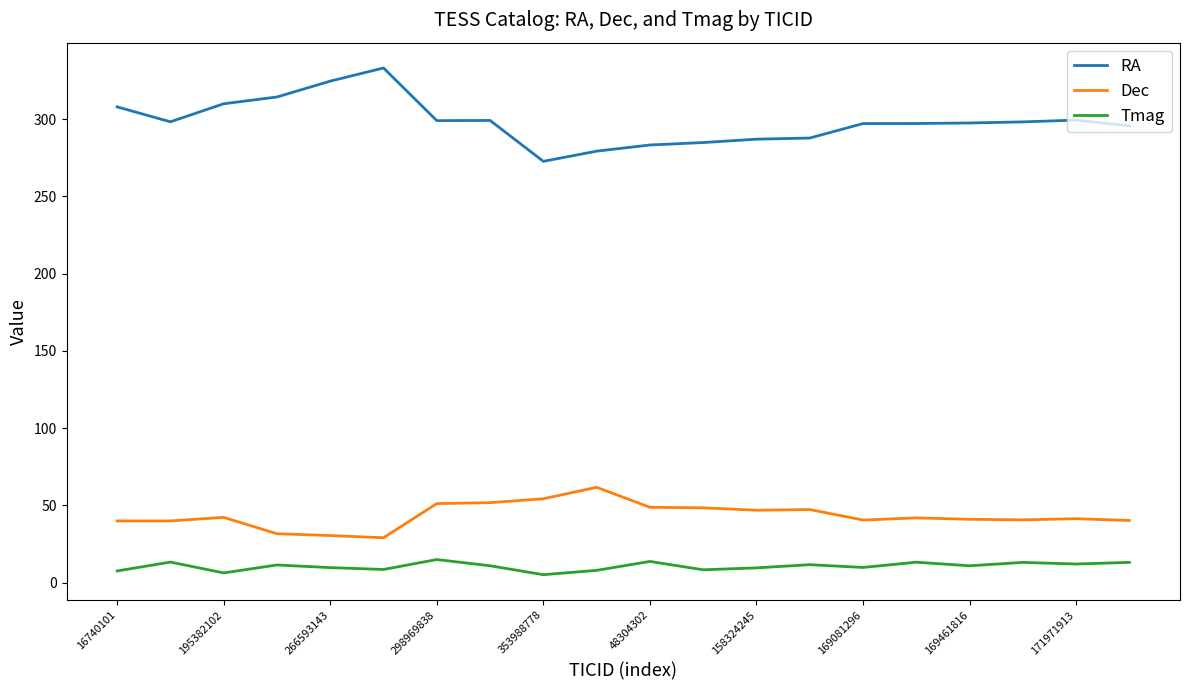

What is the maximum value shown in the chart?

333.0